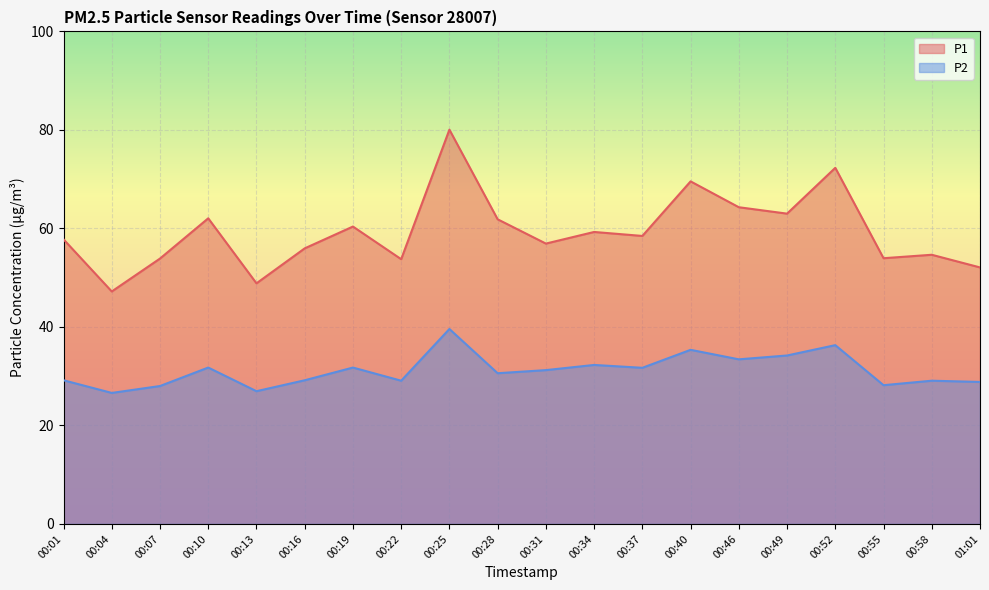

Count the number of categories in the chart.

20